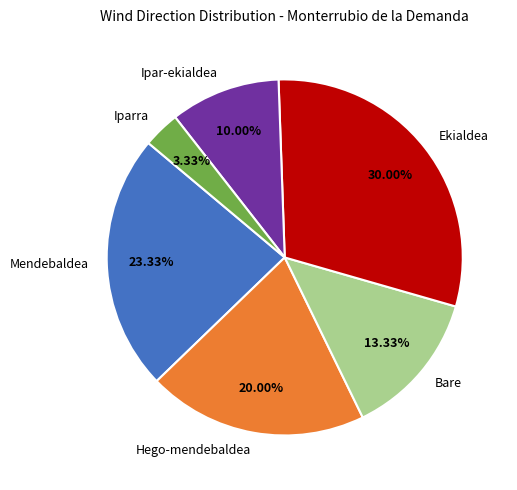

To the nearest percent, what portion does Ekialdea represent?

30%